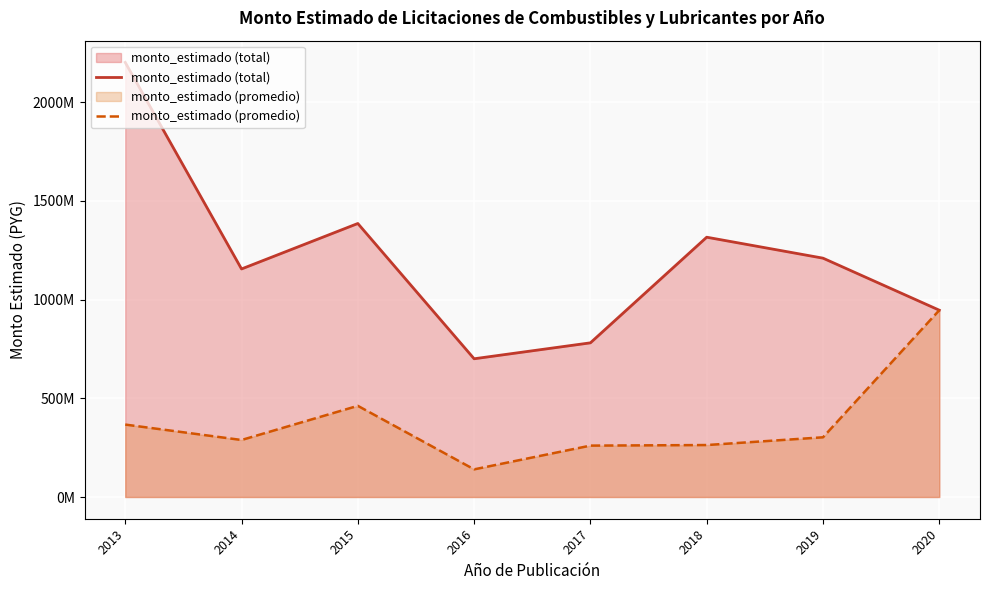

What is the average value of the monto_estimado (total) series?

1211528344.4